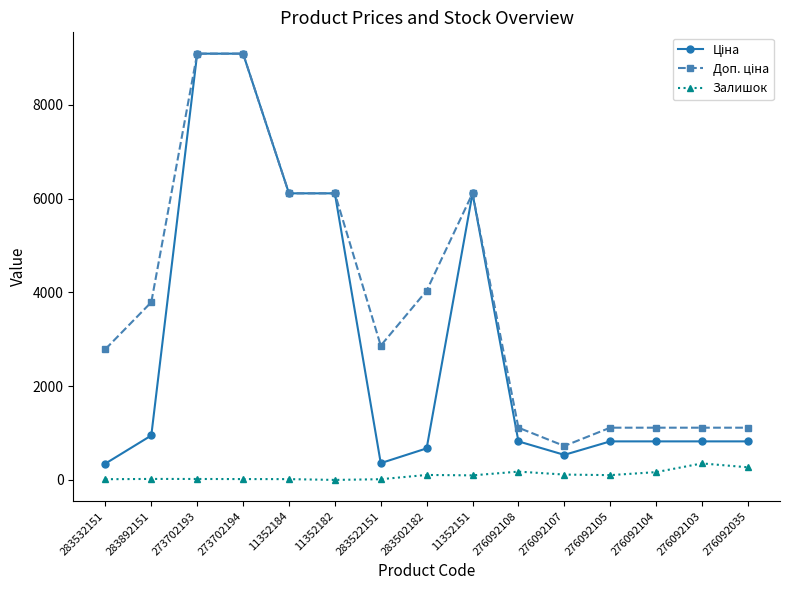

Is this an area chart (filled region under the line)?

No